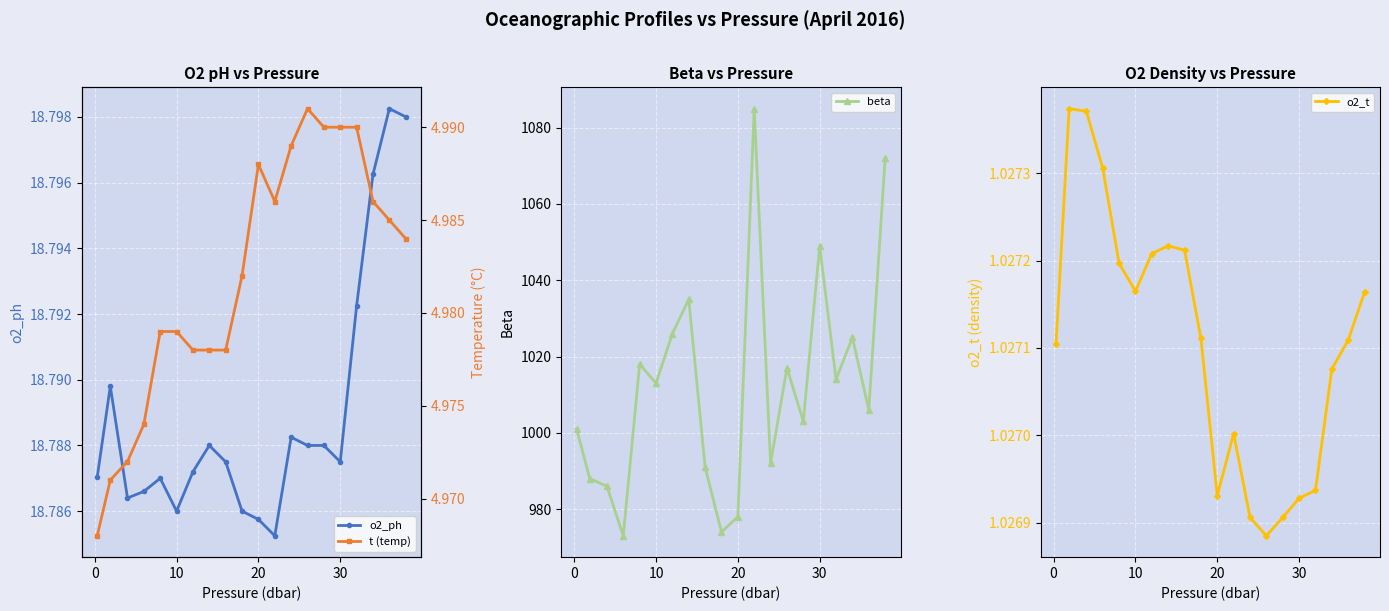

What is the minimum value for beta?

973